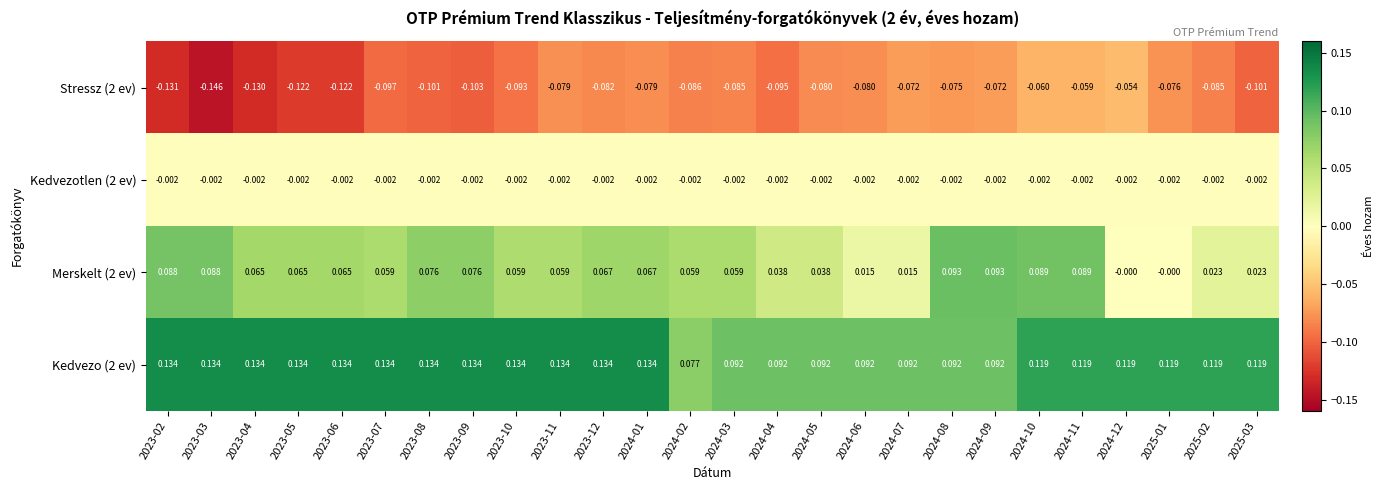

Is the value of Kedvezo (2 ev) at 2024-09 greater than the value of Stressz (2 ev) at 2023-10?

Yes